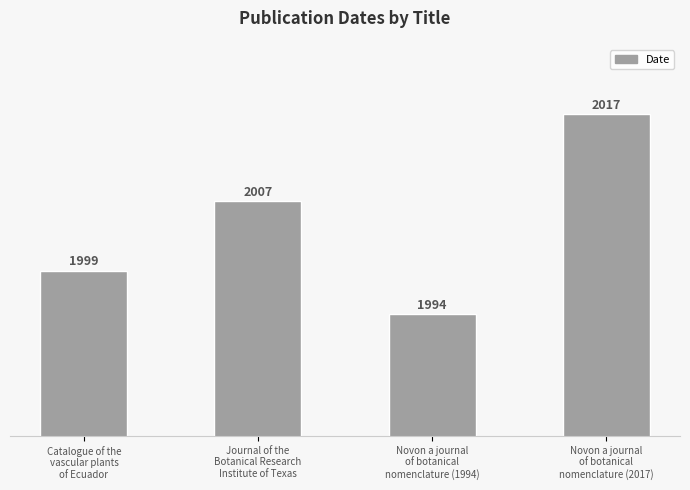

True or false: the data shows 1999 at Catalogue of the
vascular plants
of Ecuador.

True